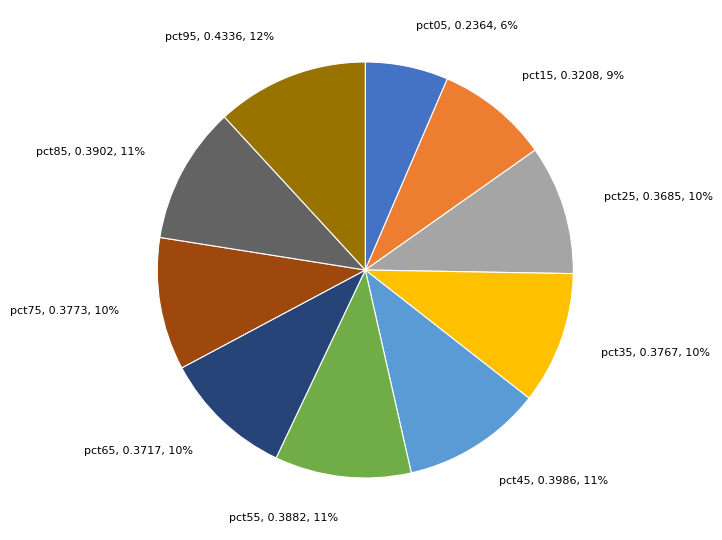

Is there any slice that represents more than half of the pie?

No